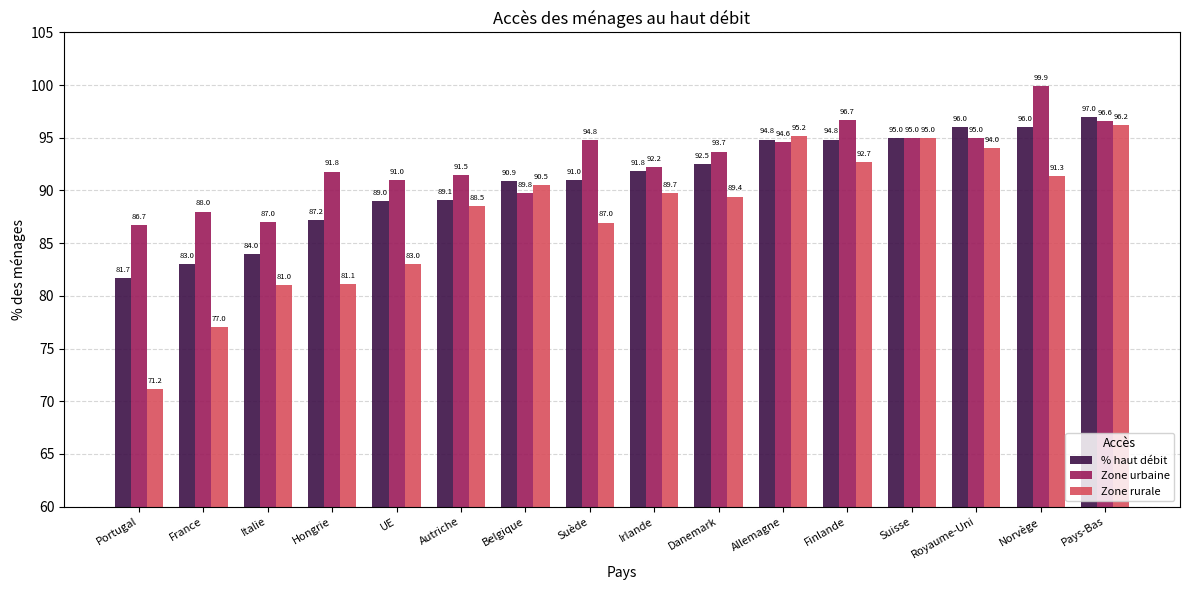

Is the value of Zone rurale at Royaume-Uni greater than the value of % haut débit at Italie?

Yes